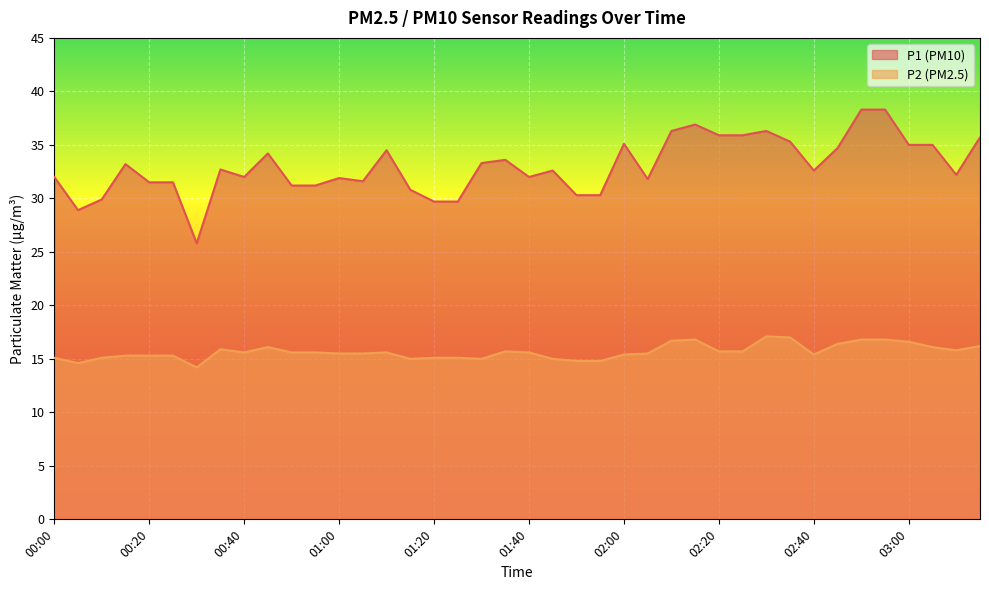

How many data points in P2 are less than 15?

4